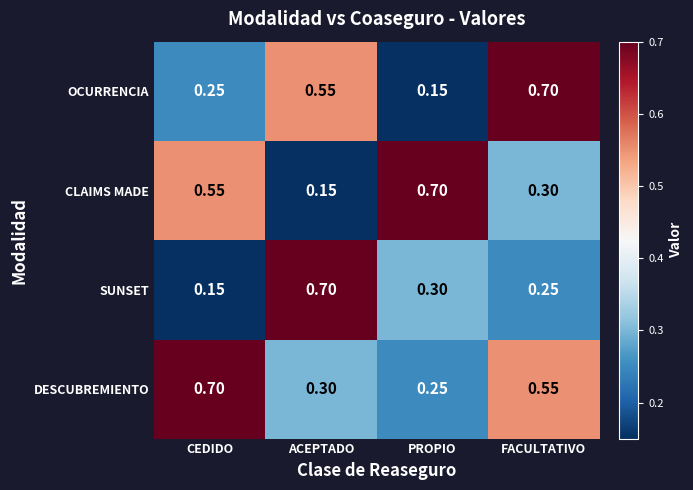

At which label is CLAIMS MADE closest to 0?

ACEPTADO